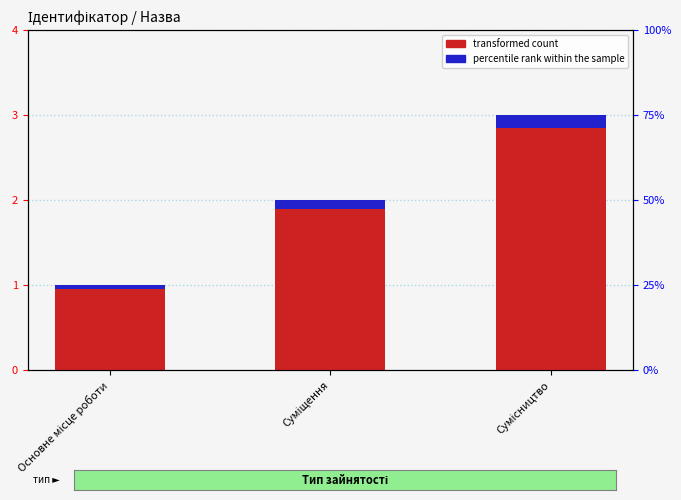

Which label corresponds to the smallest value in the chart?

Основне місце роботи